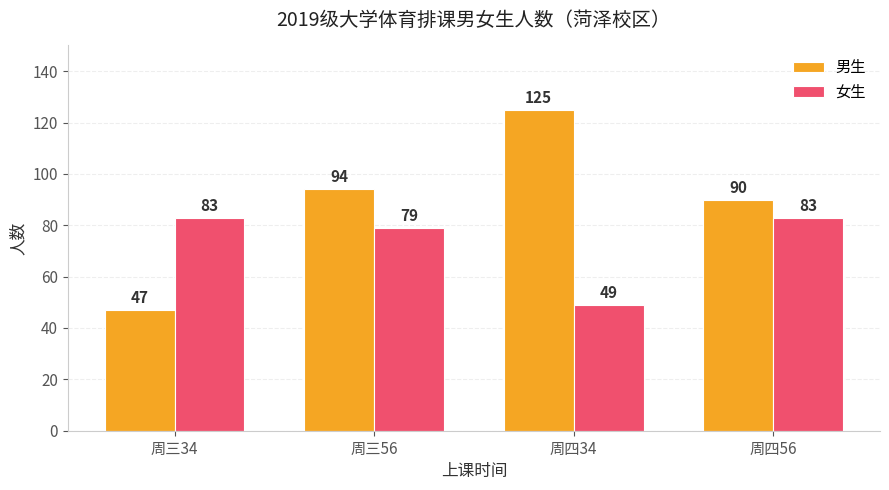

List the series in order of their peak value, highest first.

男生, 女生